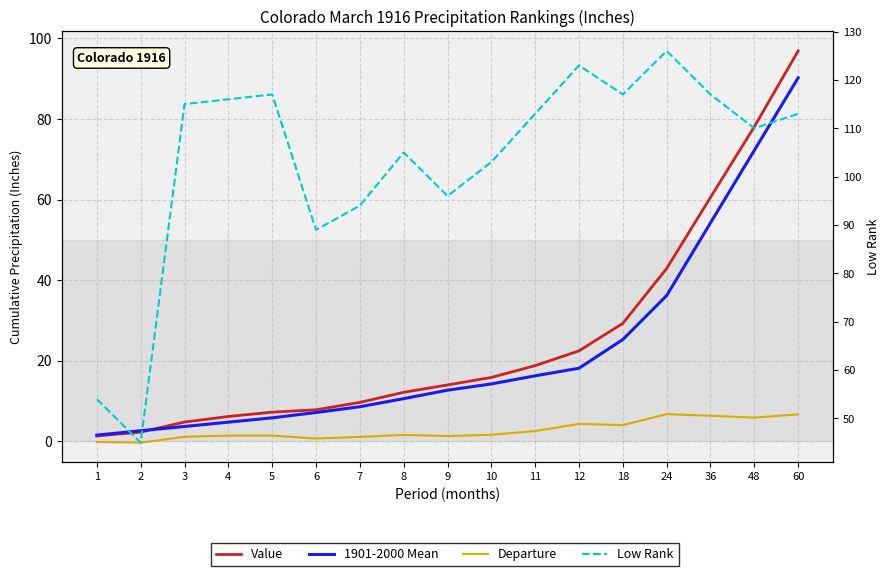

What is the minimum value for 1901-2000 Mean?

1.5